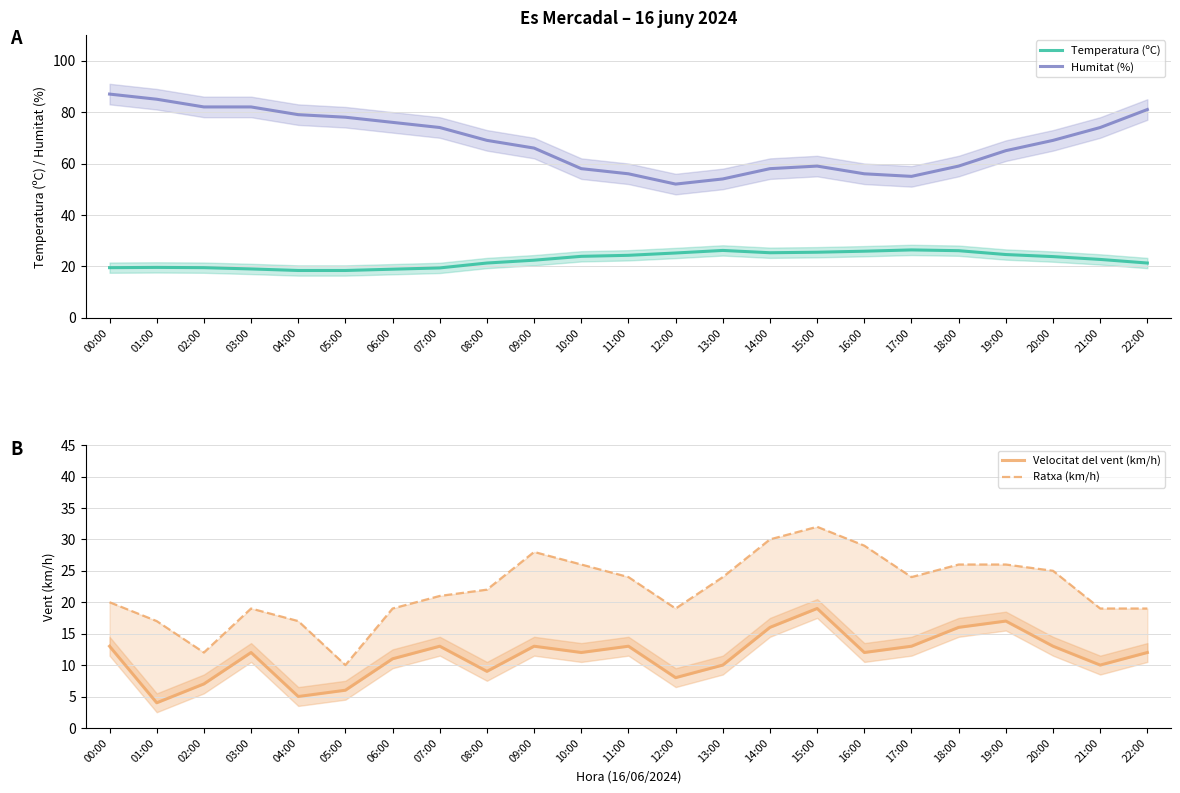

Between 18:00 and 17:00, which is larger?

17:00